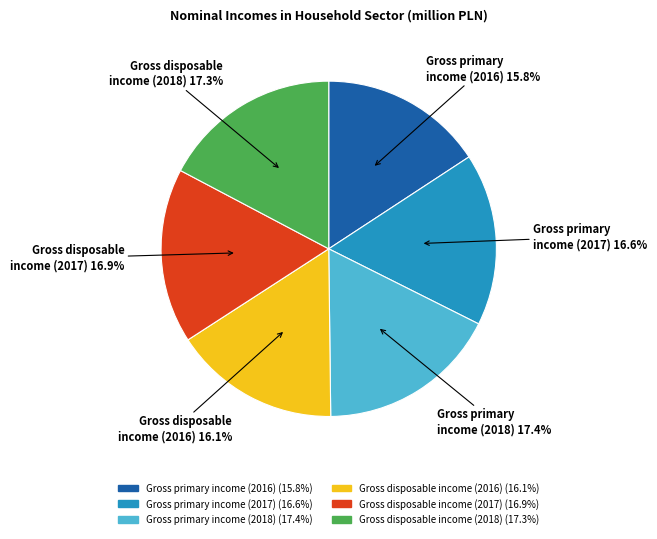

Is it true that Gross primary income (2018) is 3% of the pie?

False